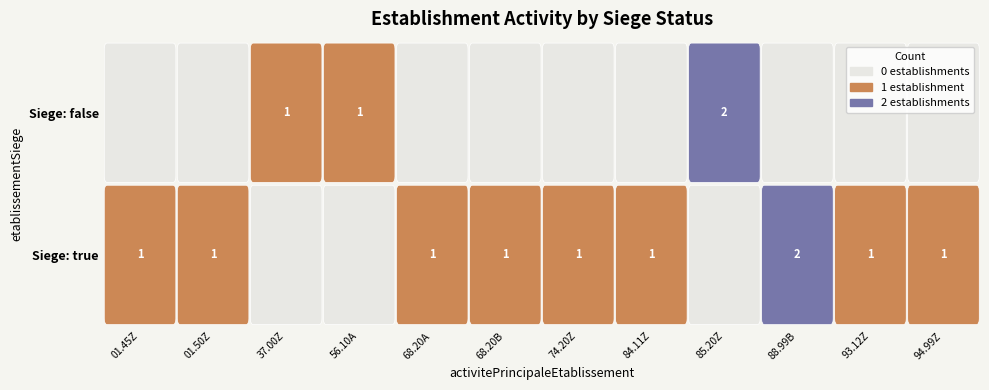

Is the value of 68.20B at 40210479800010 greater than the value of 94.99Z at 21540334600020?

No